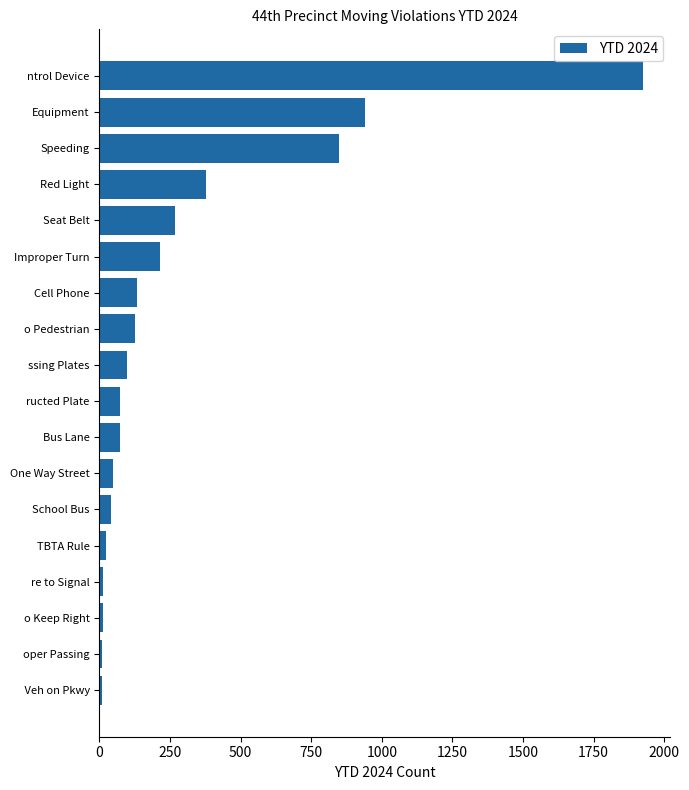

Where is the data nearest to the value 967?

Equipment